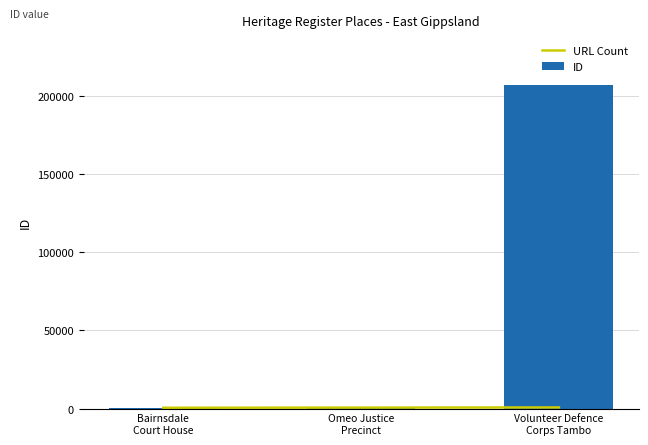

What is the minimum value shown in the chart?

56